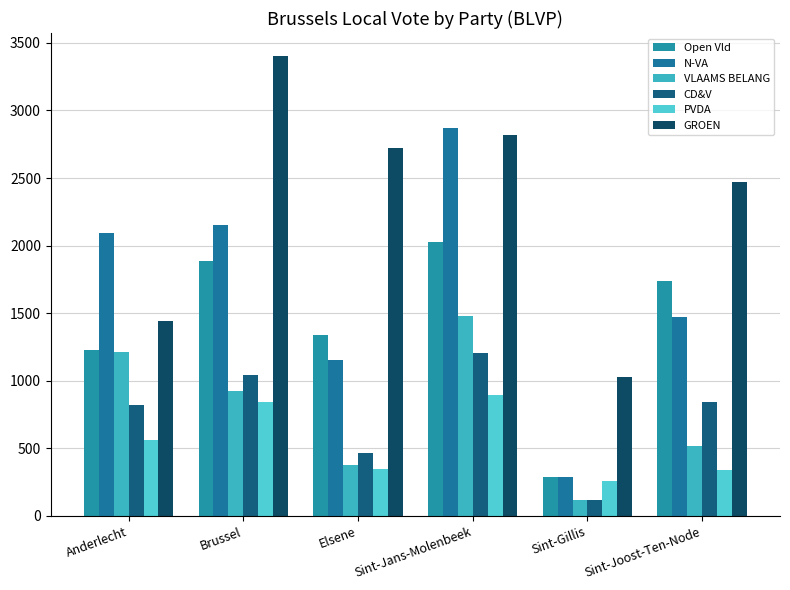

How many distinct data groups are displayed?

6